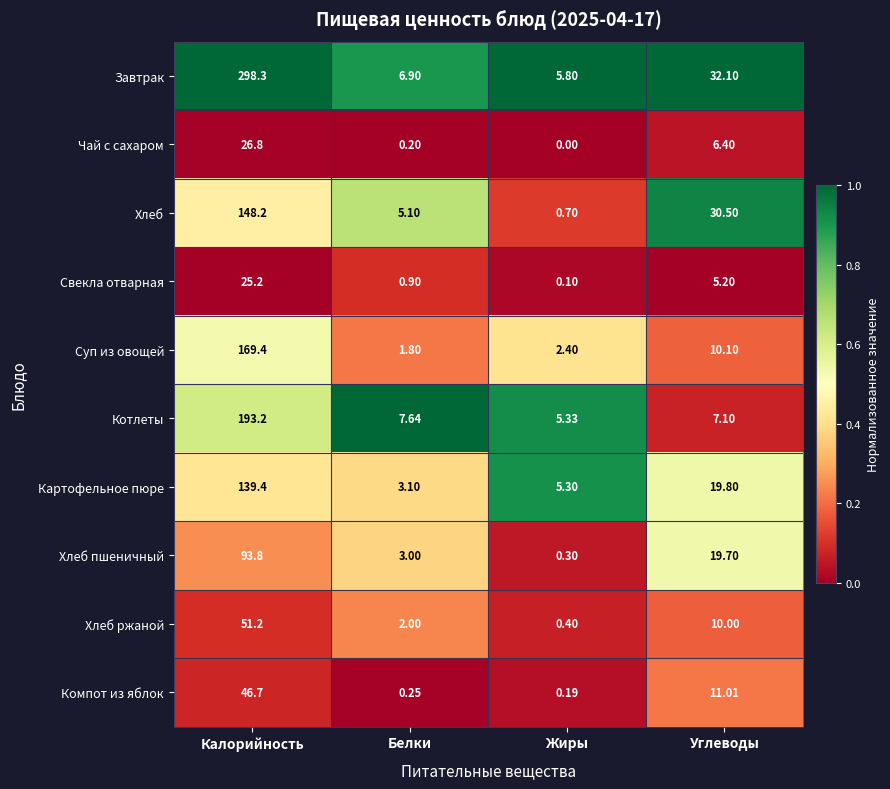

At Белки, list the series in order from smallest to largest.

Чай с сахаром, Компот из яблок, Свекла отварная, Суп из овощей, Хлеб ржаной, Хлеб пшеничный, Картофельное пюре, Хлеб, Завтрак, Котлеты